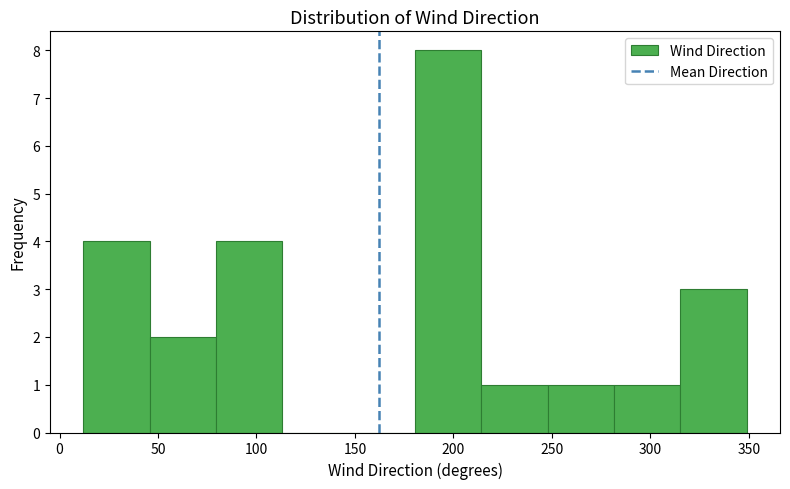

Reading left to right, transcribe this chart: for each bar, give the range it covers on the x-axis and its height. Neither the bar edges nor the heights are printed on the chart, so give them approximately, as read against the axes.

10 to 45: 4
45 to 80: 2
80 to 115: 4
115 to 145: 0
145 to 180: 0
180 to 215: 8
215 to 250: 1
250 to 280: 1
280 to 315: 1
315 to 350: 3